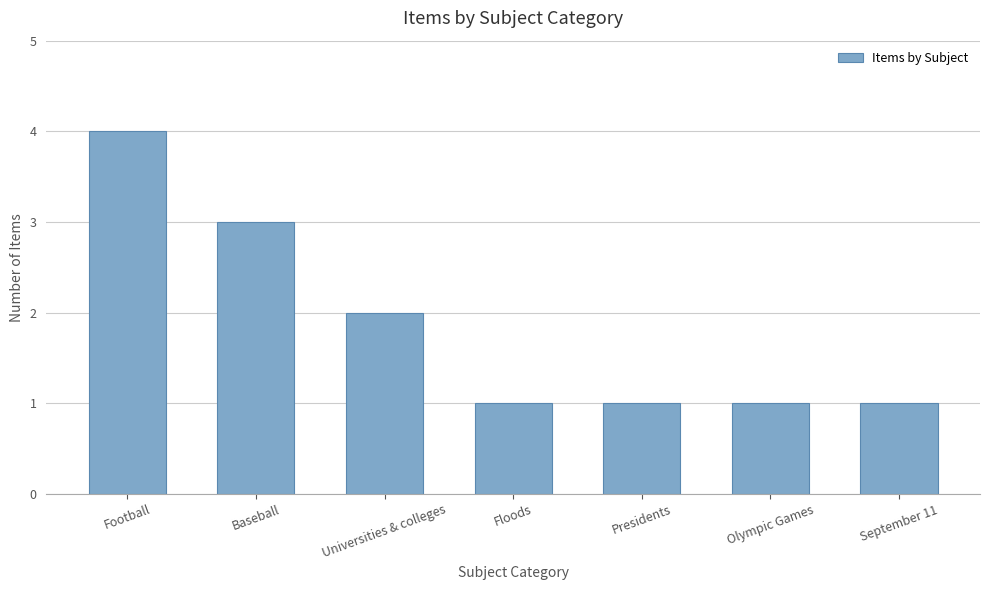

How many values are between 1 and 3?

6